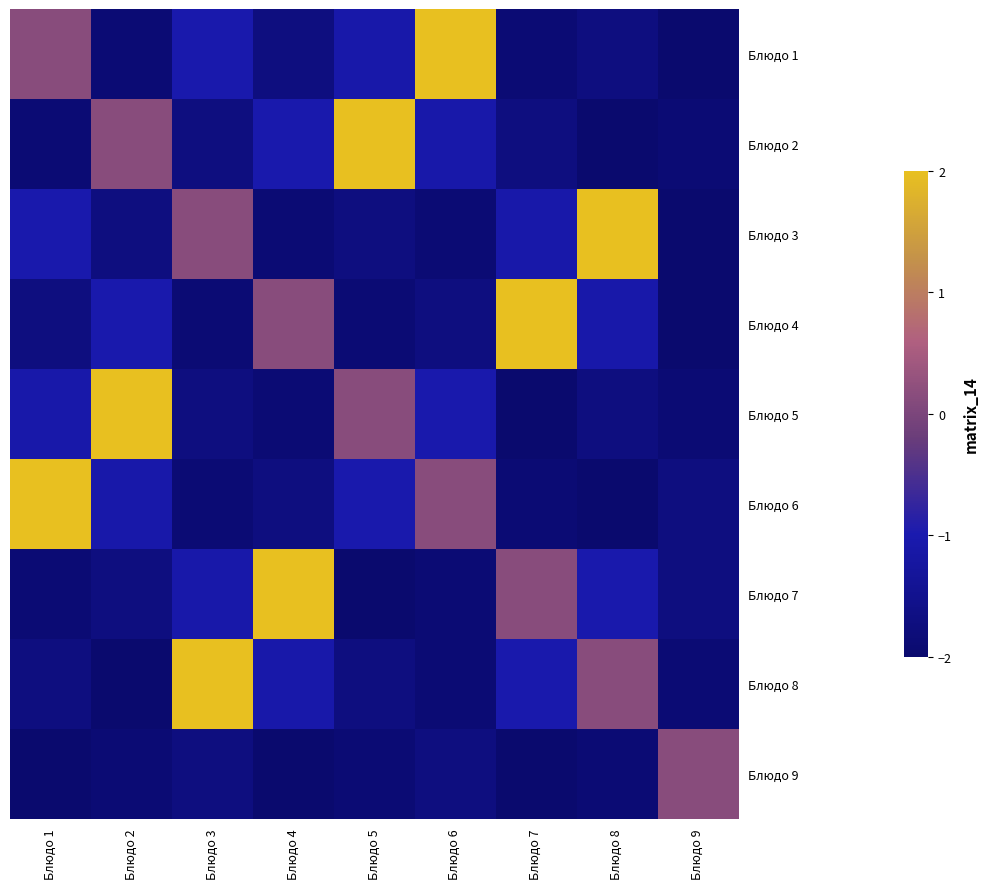

At which category does the chart reach its peak across all series?

Блюдо 6